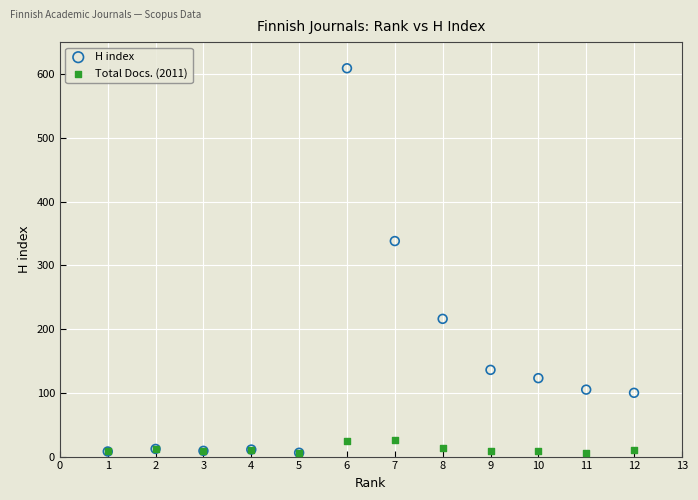

Which series reaches the maximum Y coordinate?

H index